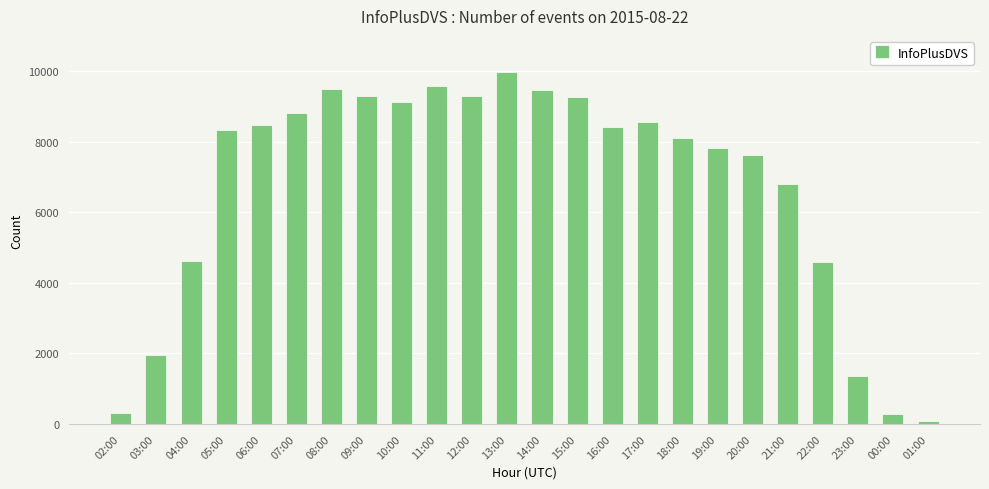

What position from the right is 20:00?

6